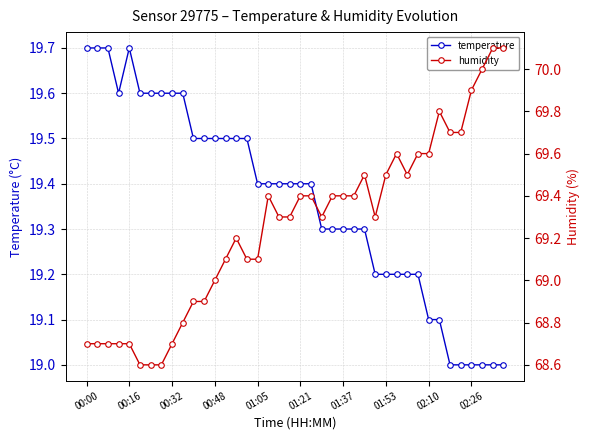

What is the highest value of the temperature series?

19.7